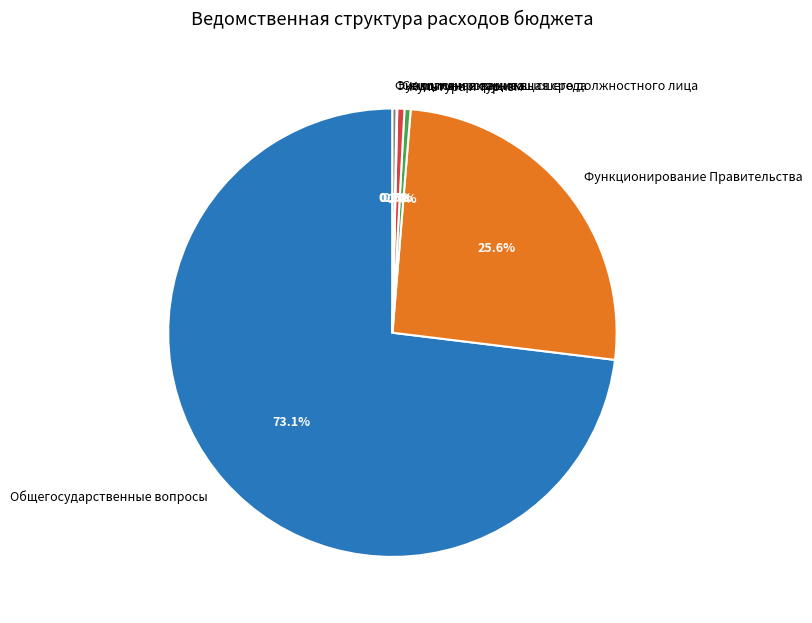

Which slice represents more than half of the pie?

Общегосударственные вопросы